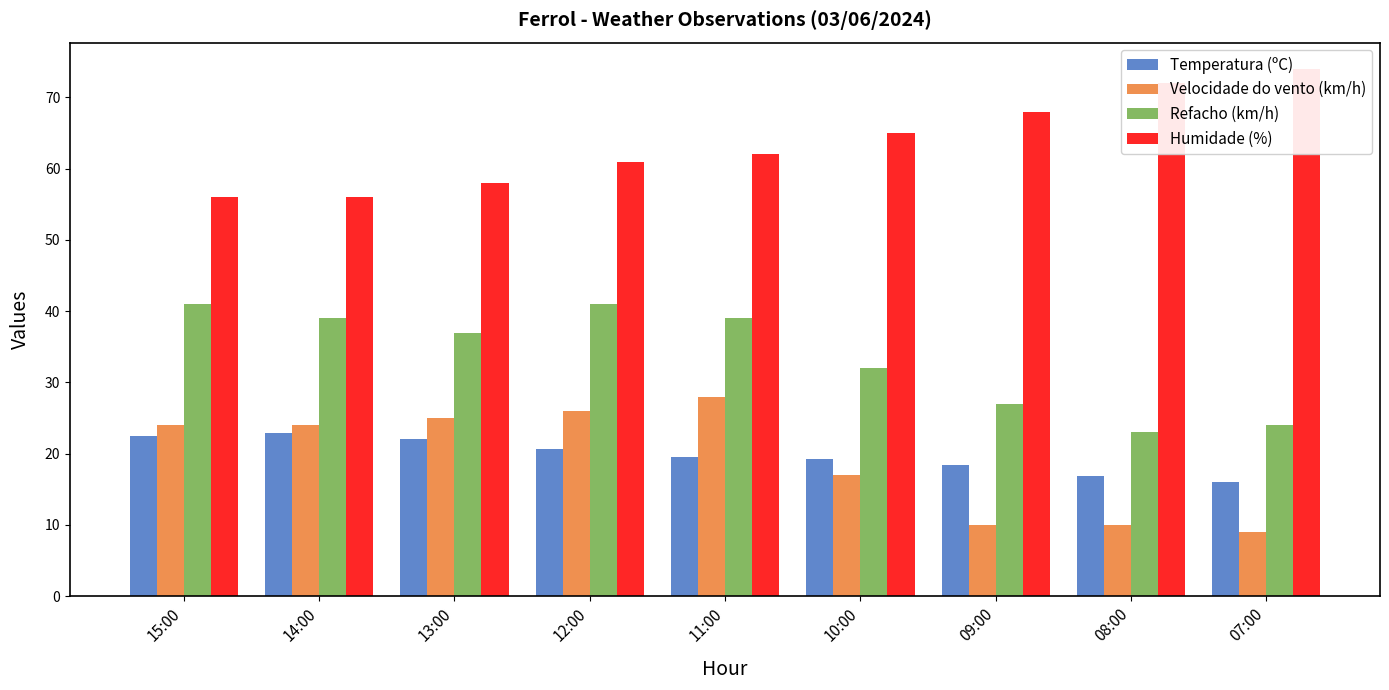

What is the total value across all series at 09:00?

123.4